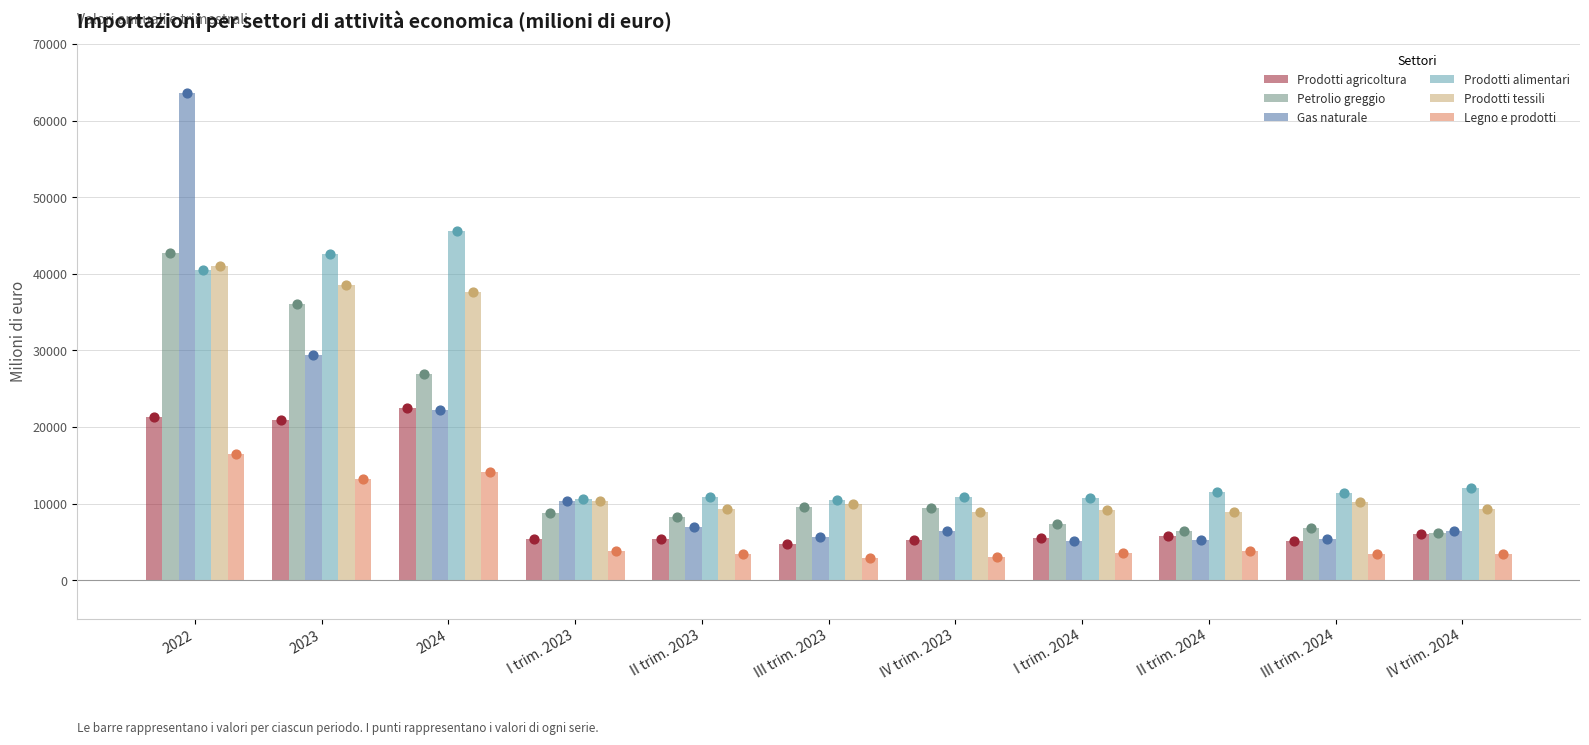

Which series has the largest total across all categories?

Prodotti alimentari